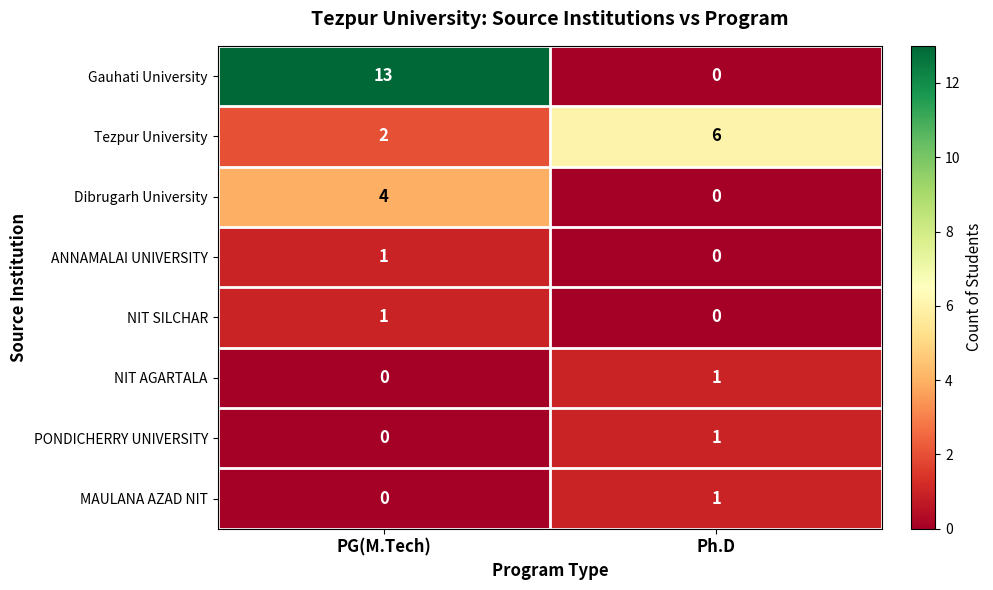

What is the total value across all series at PG(M.Tech)?

21